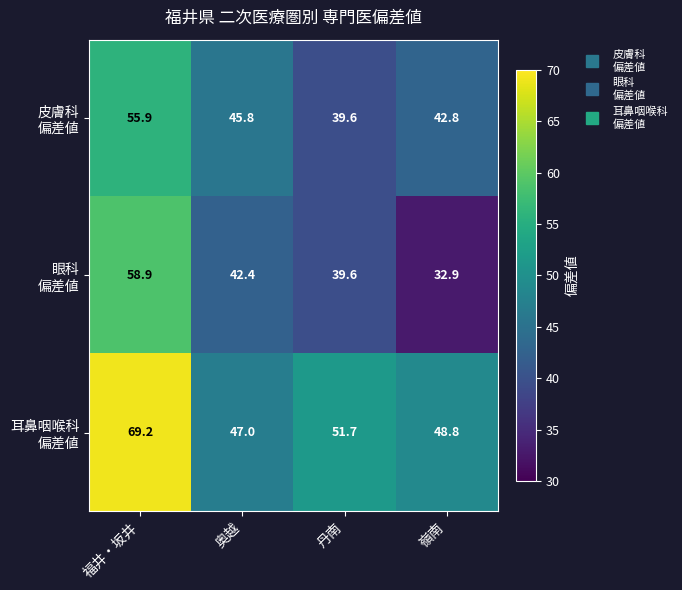

What is the total value across all series at 奥越?

135.2